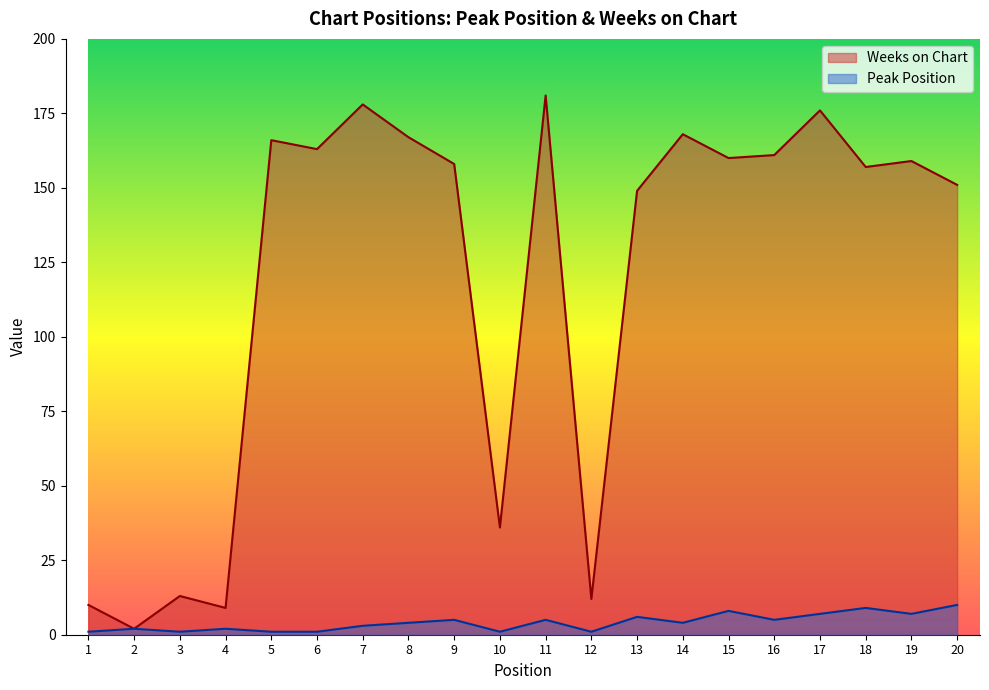

What is the average value of the Weeks on Chart series?

119